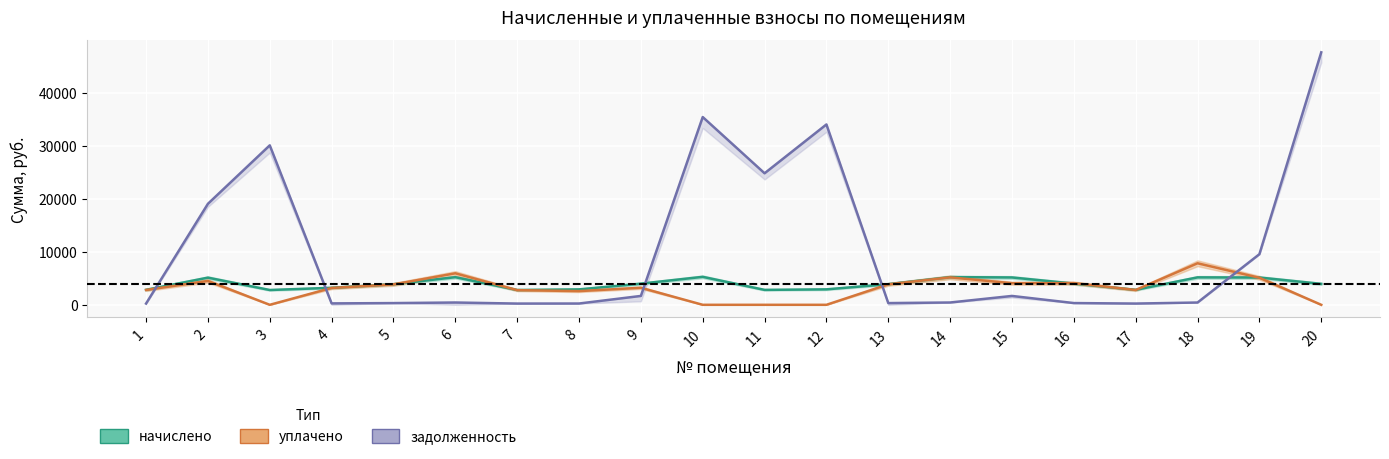

What are all the series names shown in the legend?

задолженность, начислено, уплачено